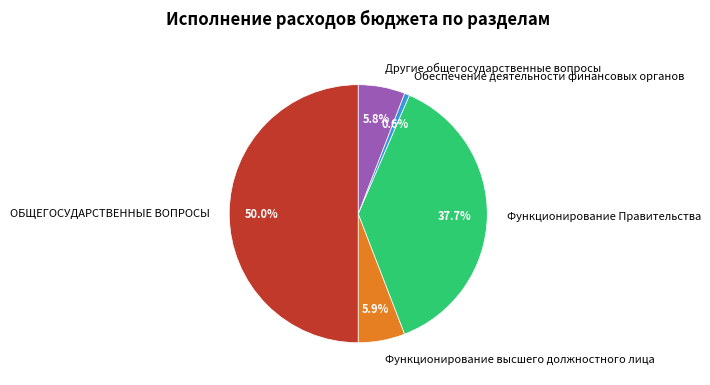

To the nearest percent, what portion does Функционирование Правительства represent?

38%